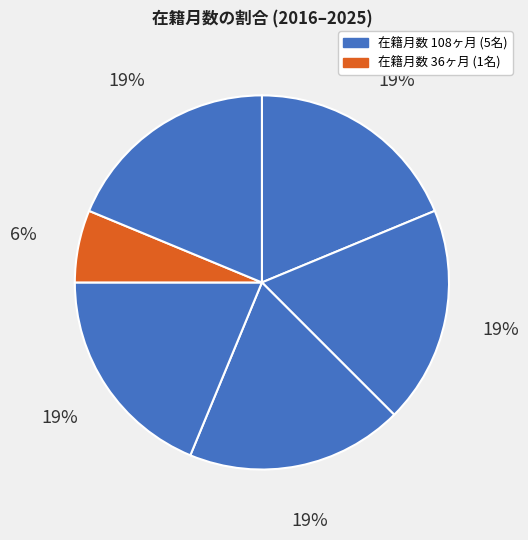

How many slices are in this pie chart?

6